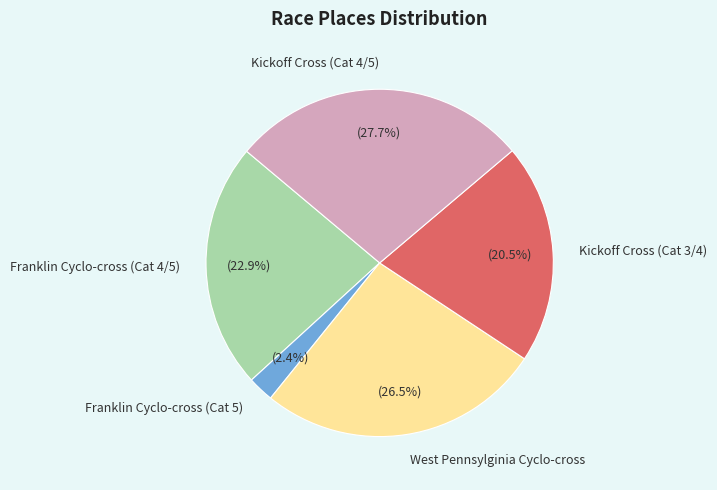

To the nearest percent, what is the difference between the Kickoff Cross (Cat 4/5) and Kickoff Cross (Cat 3/4) slice percentages?

7%